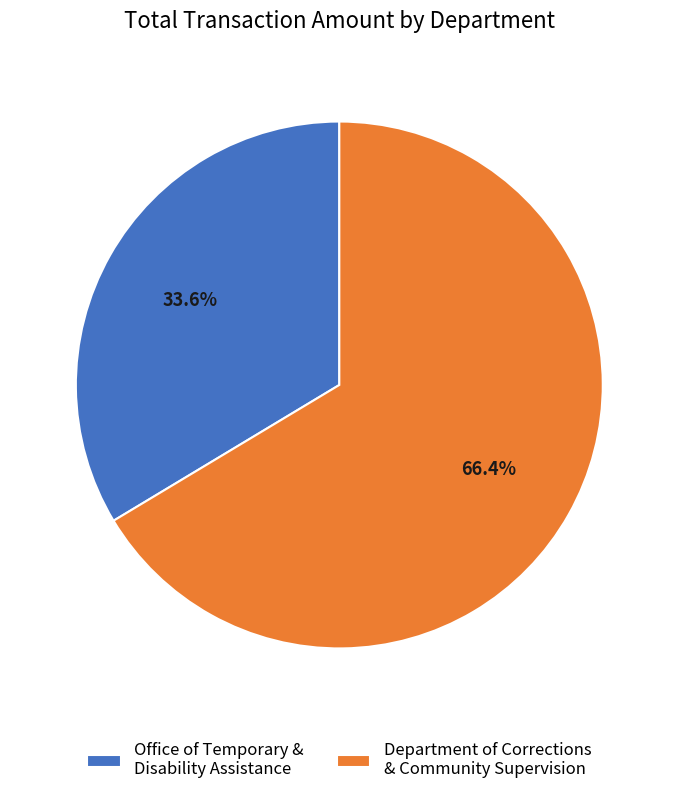

How many segments does this pie chart have?

2